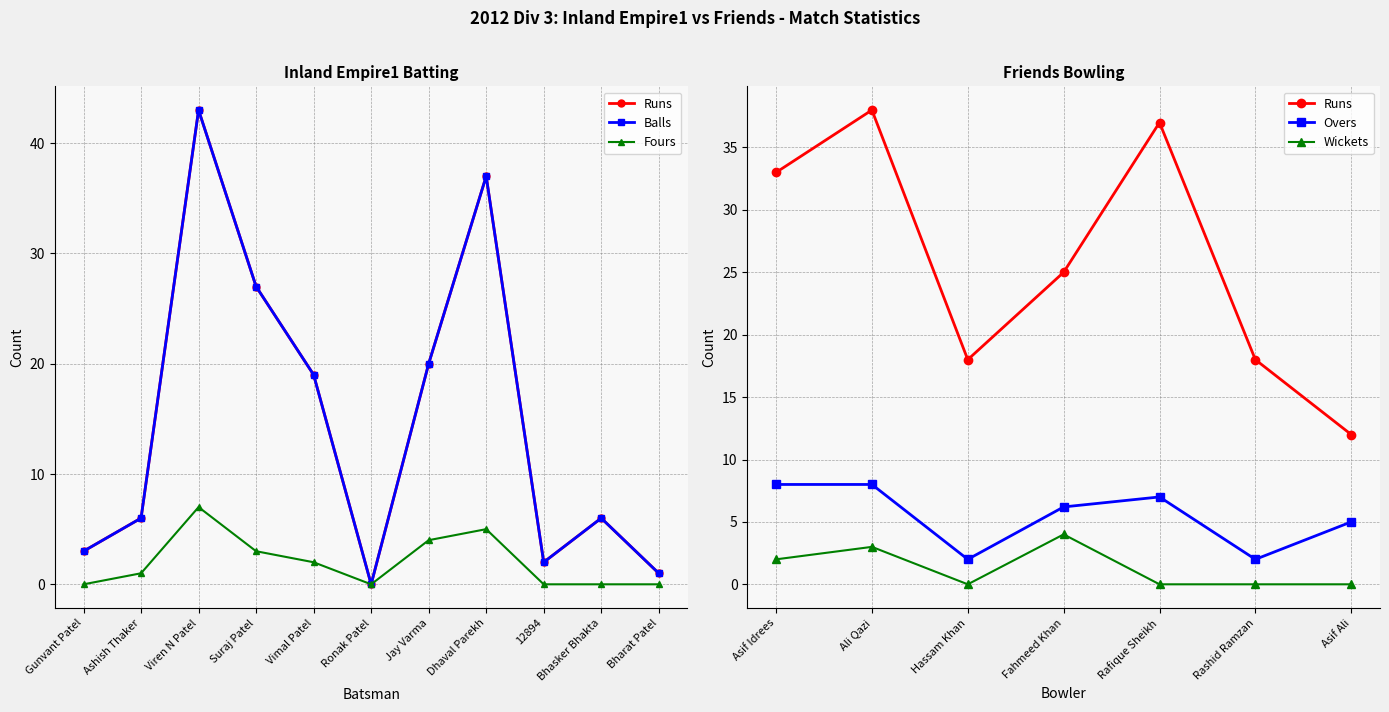

Which category has the lowest value across all series?

Ronak Patel